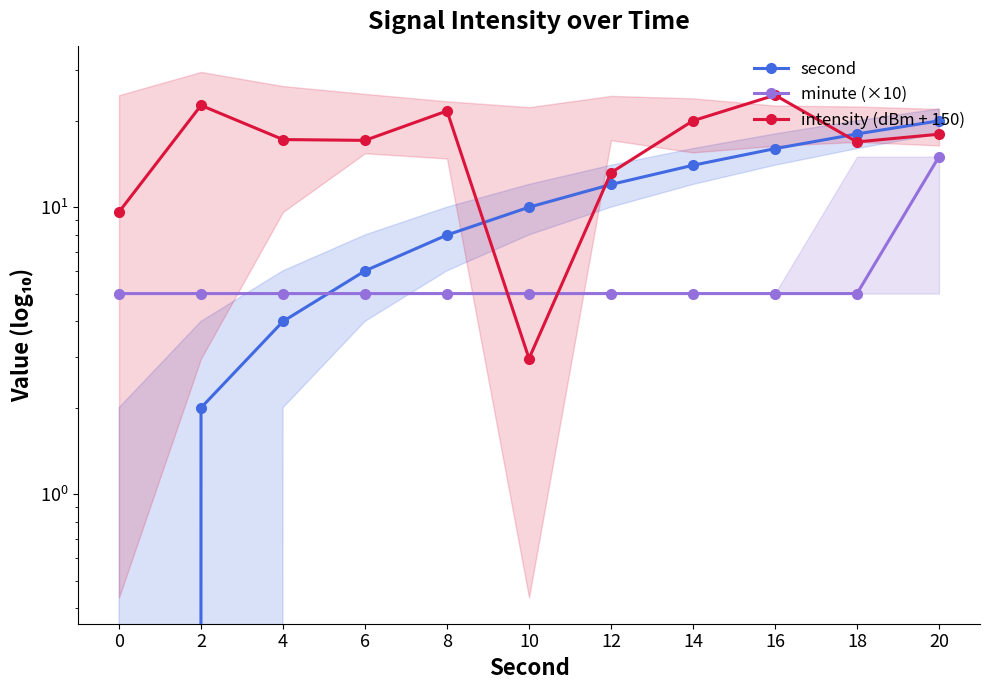

Which series has the widest spread of values?

intensity (dBm + 150)